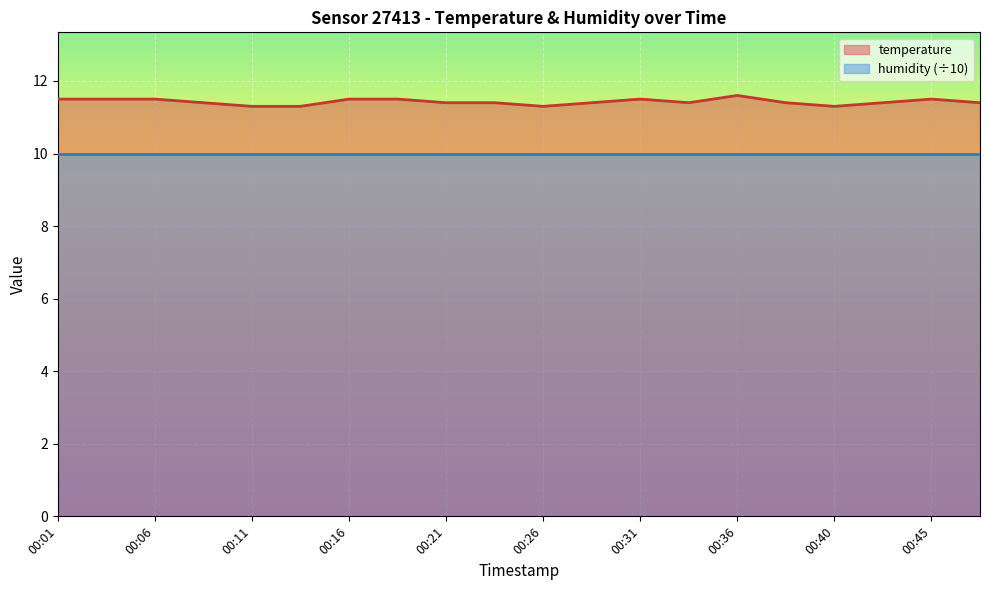

Read the value at 00:04.

11.5